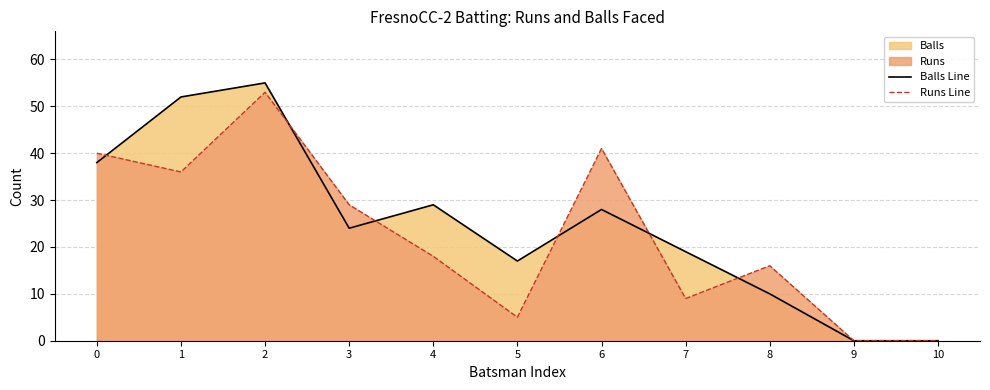

How many data points in Balls Line are above 24?

5